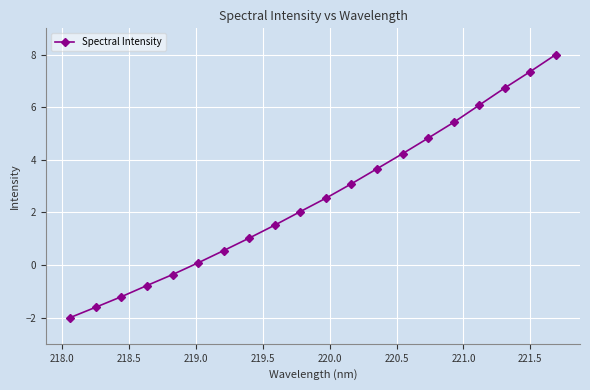

True or false: the data has more than 0 interior local peaks.

False